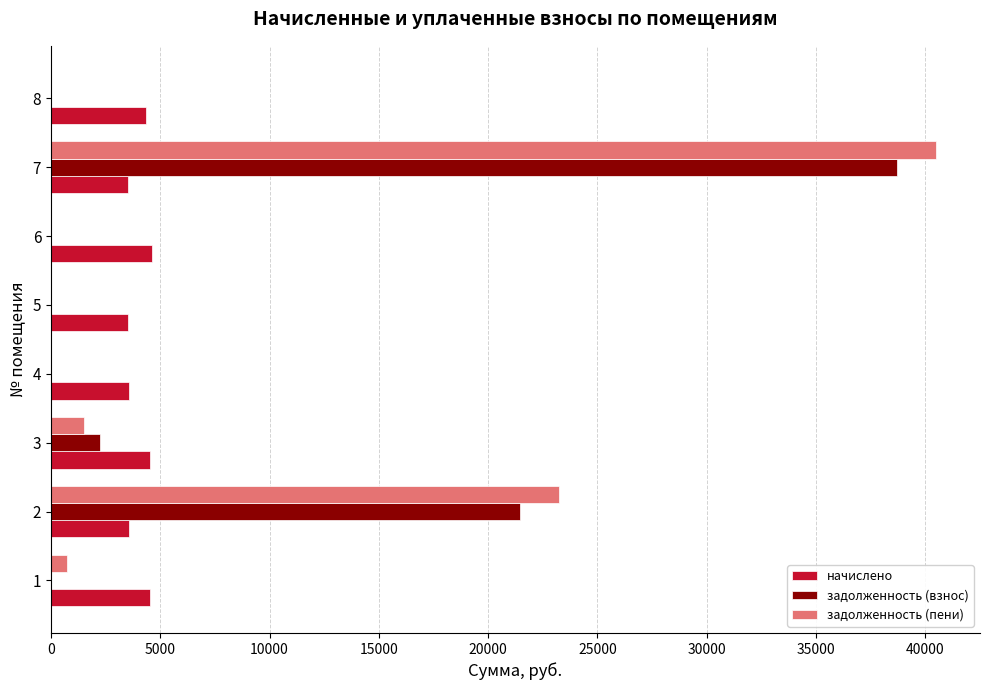

What is the sum of all начислено values?

32209.4